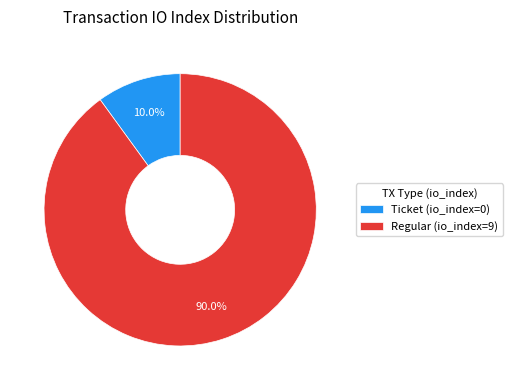

To the nearest percent, what is the difference between the Ticket (io_index=0) and Regular (io_index=9) slice percentages?

80%